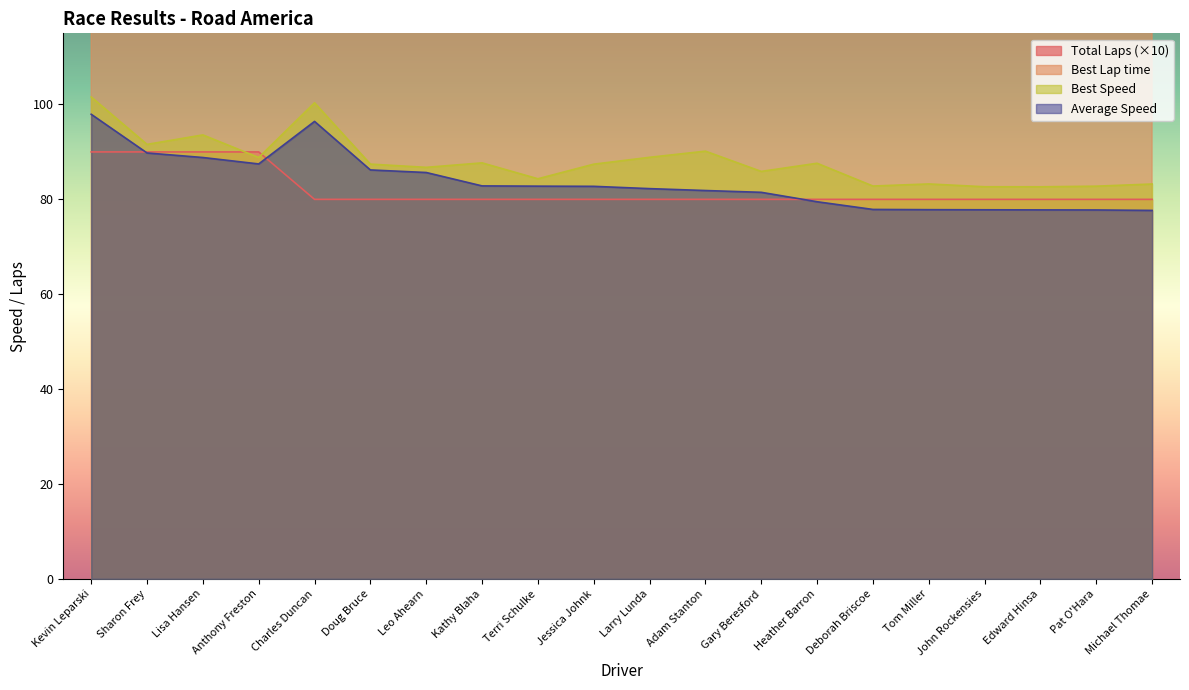

At which label does Best Lap time reach its peak?

Edward Hinsa